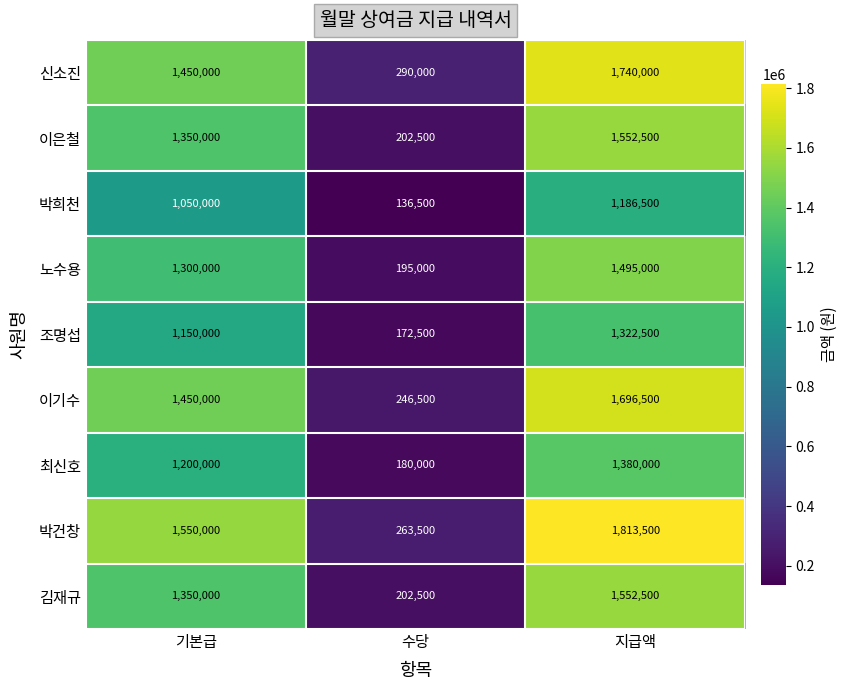

Count the number of data series in this chart.

9